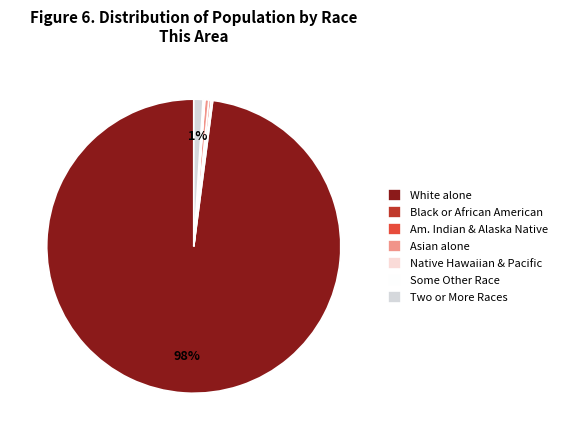

What portion of the pie excludes Asian alone?

99.6%